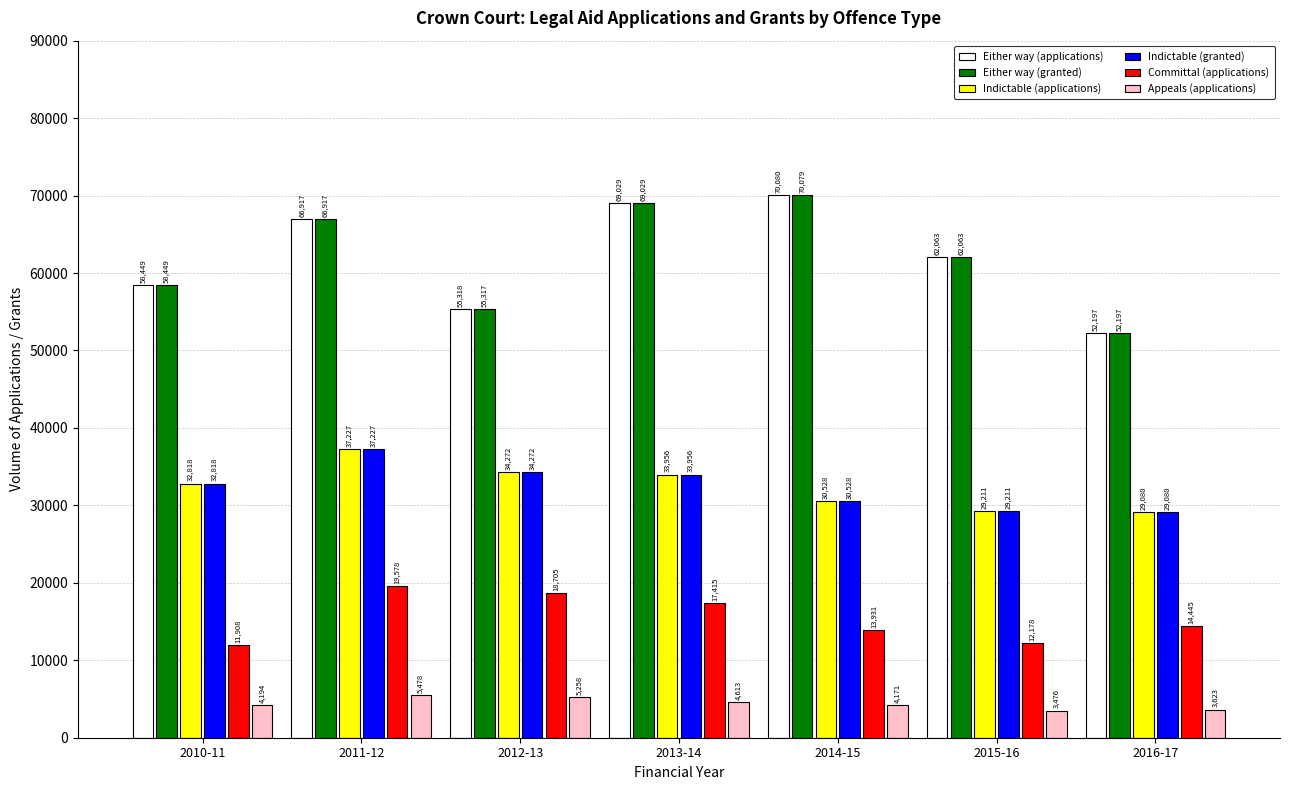

What is the spread (max minus min) of values at 2012-13?

50060